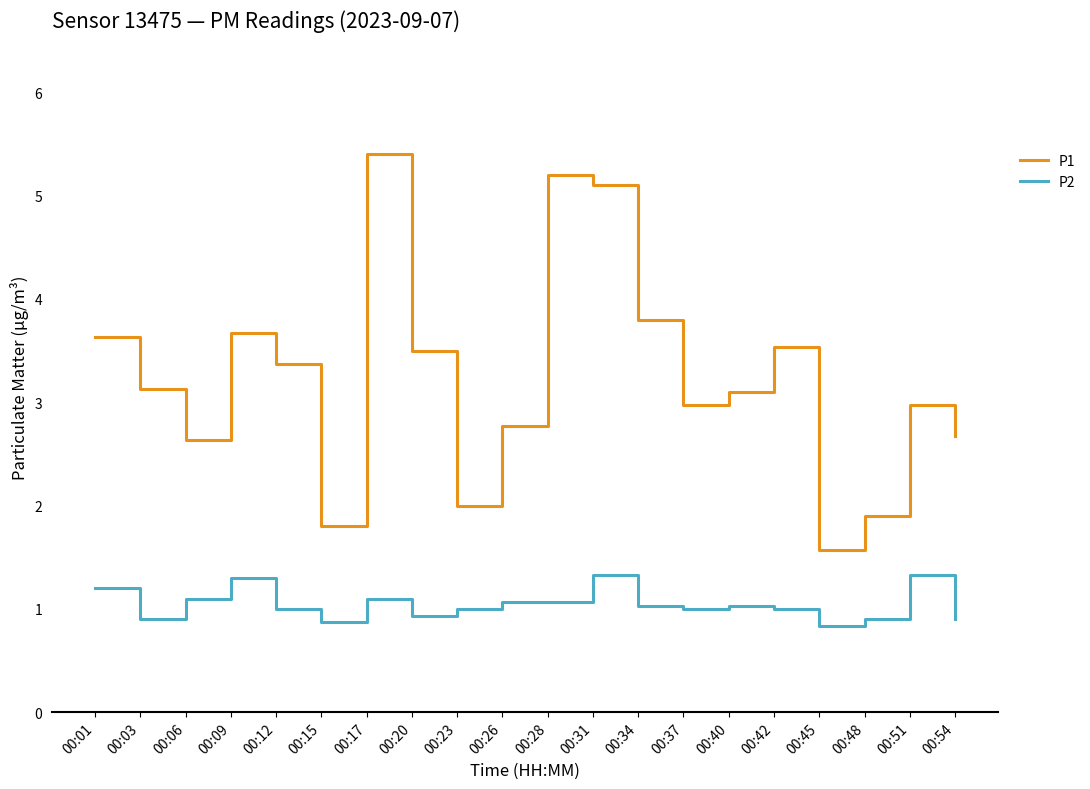

True or false: P2 and P1 cross at least once.

False